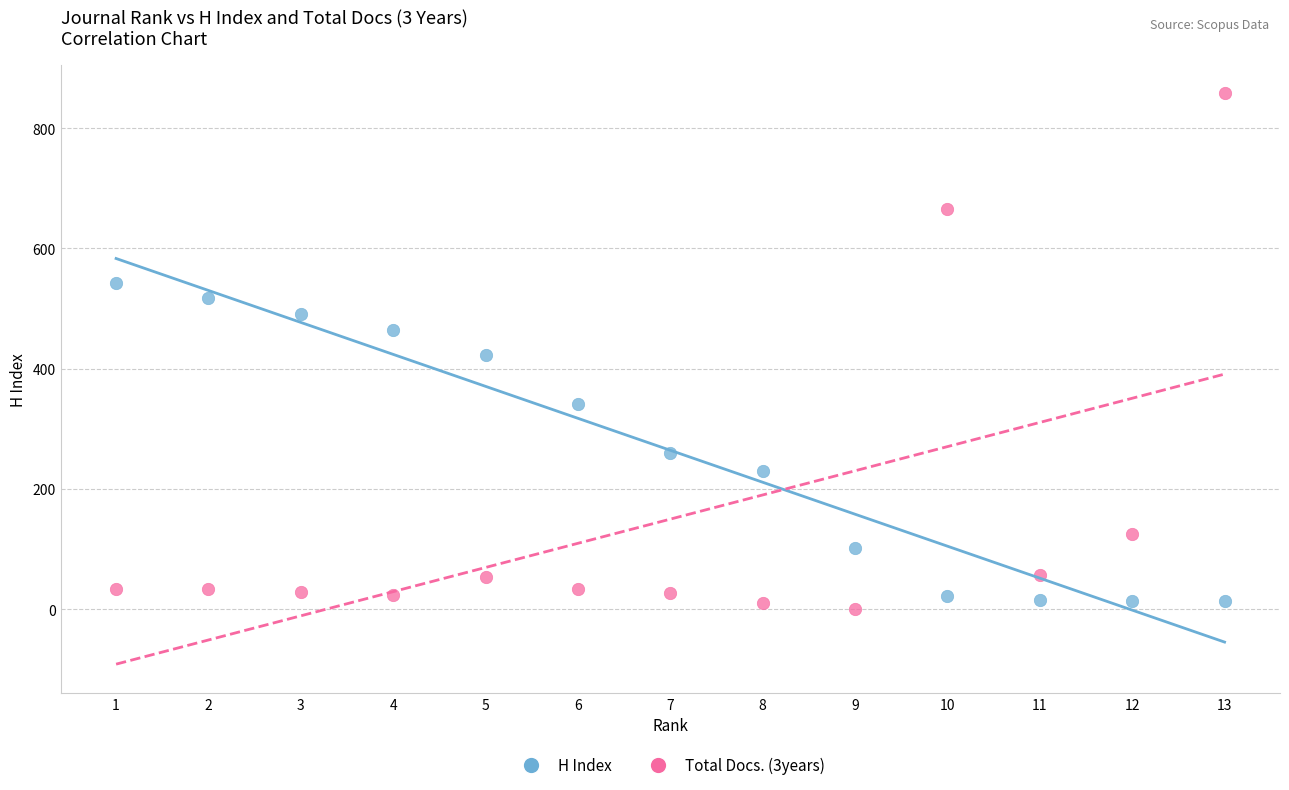

Which series reaches the maximum Y coordinate?

Total Docs. (3years)